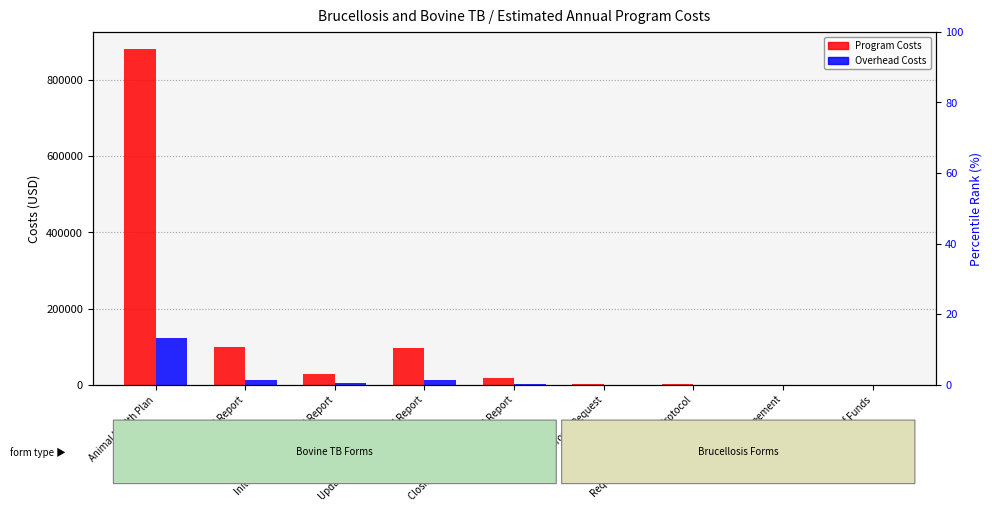

At how many categories does at least one series exceed 397421?

1